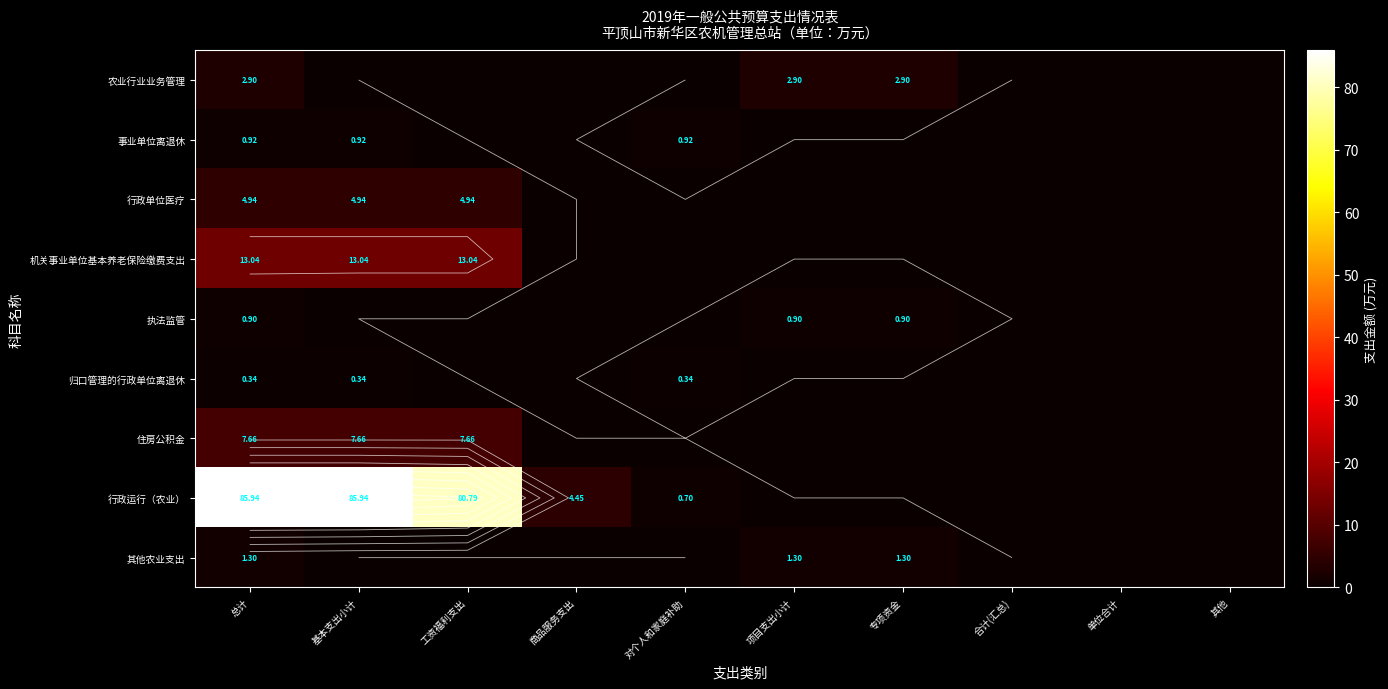

Is it true that 行政单位医疗 equals 0.0 at 专项资金?

True